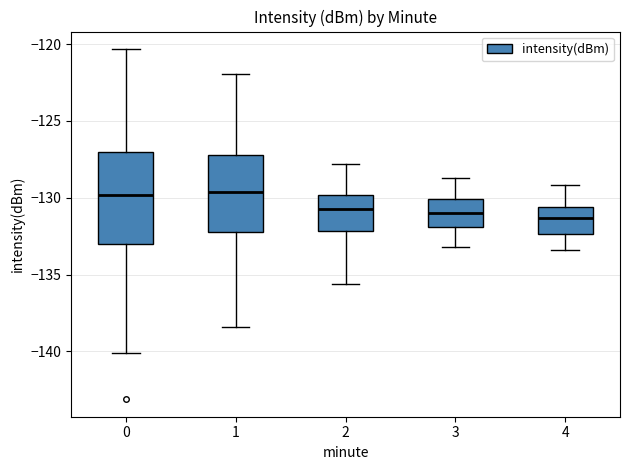

Where does the median line of the box at x = 3 sit on the y-axis? The values are not printed on the chart, so give them approximately, as read against the axis.

-131.0